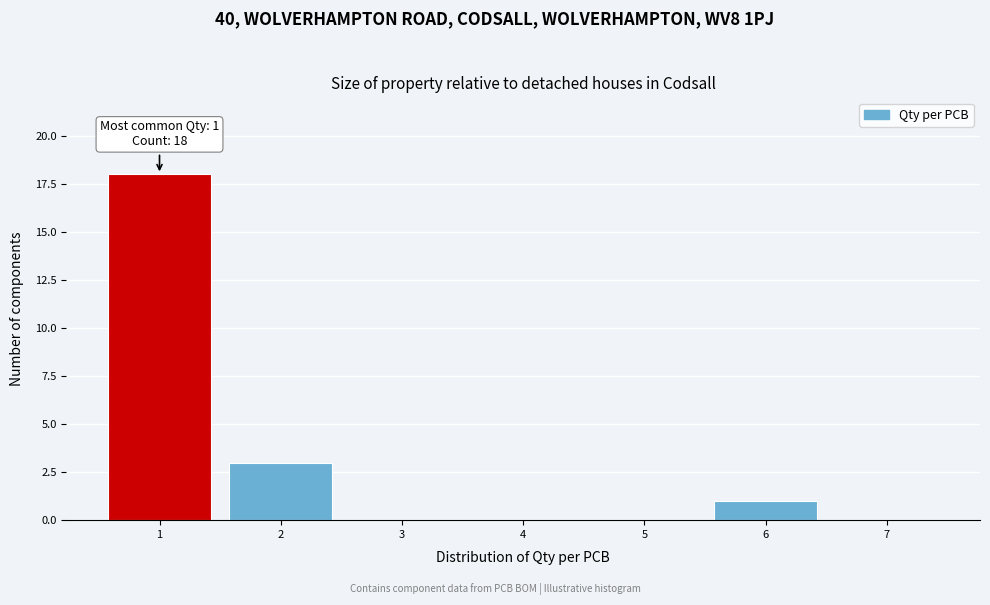

Reading right to left, transcribe all the data shown in this chart.

7=0	6=1	5=0	4=0	3=0	2=3	1=18